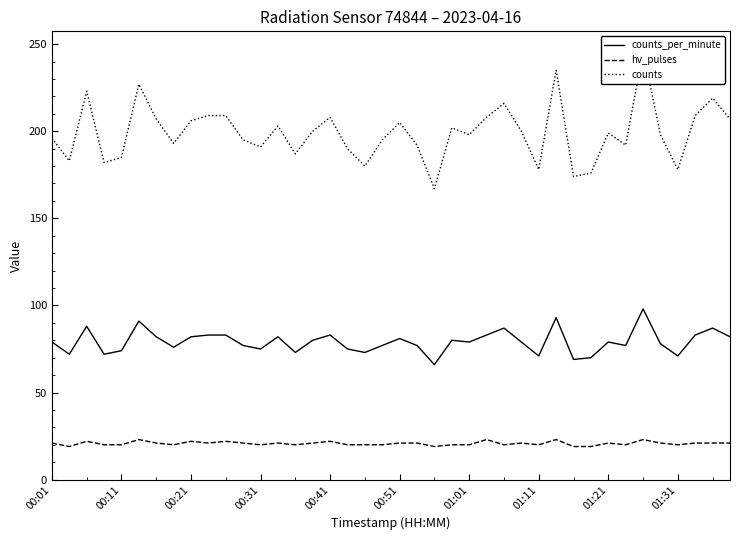

True or false: counts_per_minute has a value of 117 at 00:21.

False